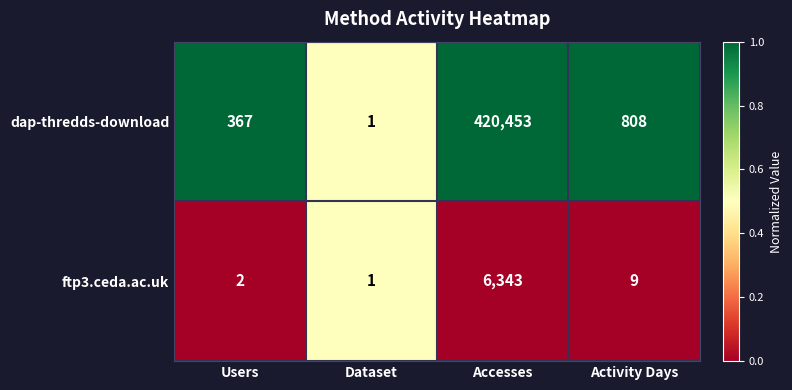

What is the greatest value displayed?

420453